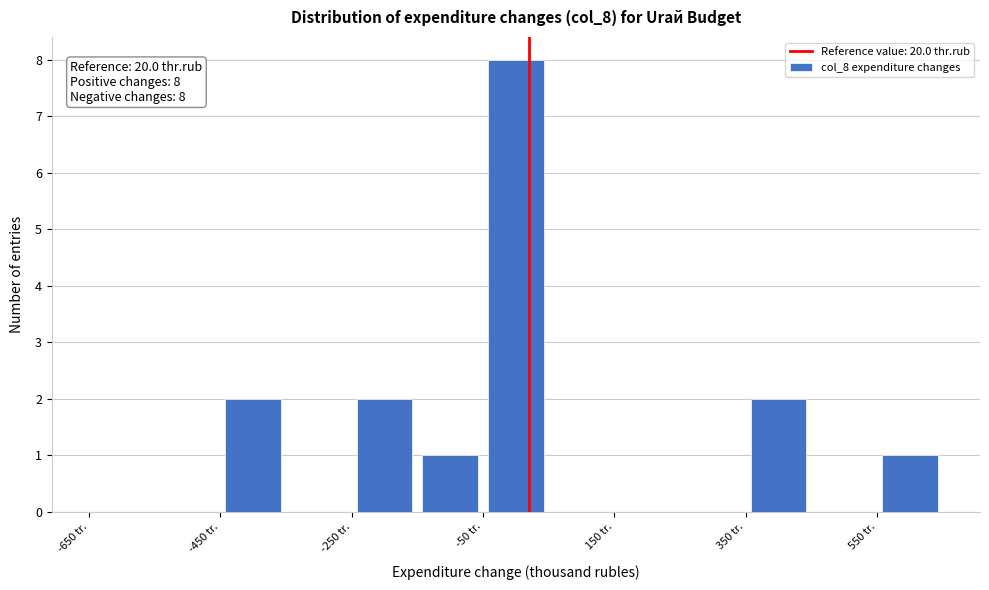

Over which range of the x-axis is the bar tallest?

-50 to 50